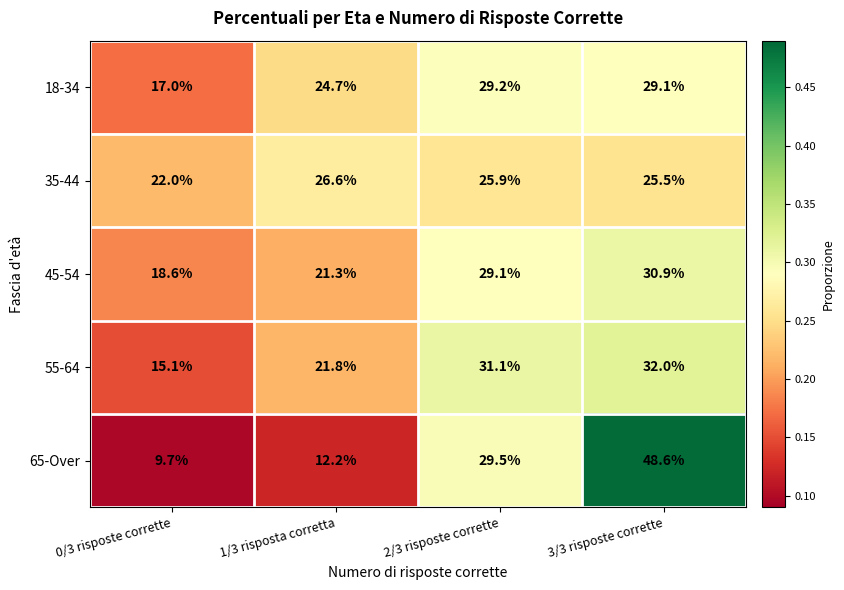

What is the total value across all series at 0/3 risposte corrette?

82.4